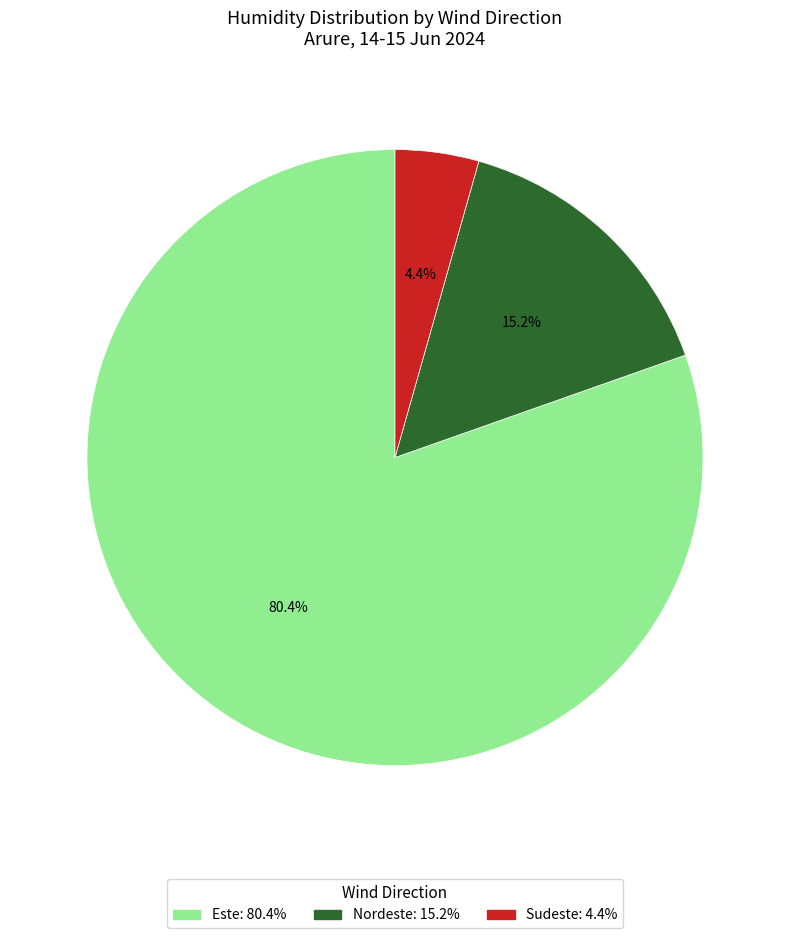

Does any single category account for the majority?

Yes